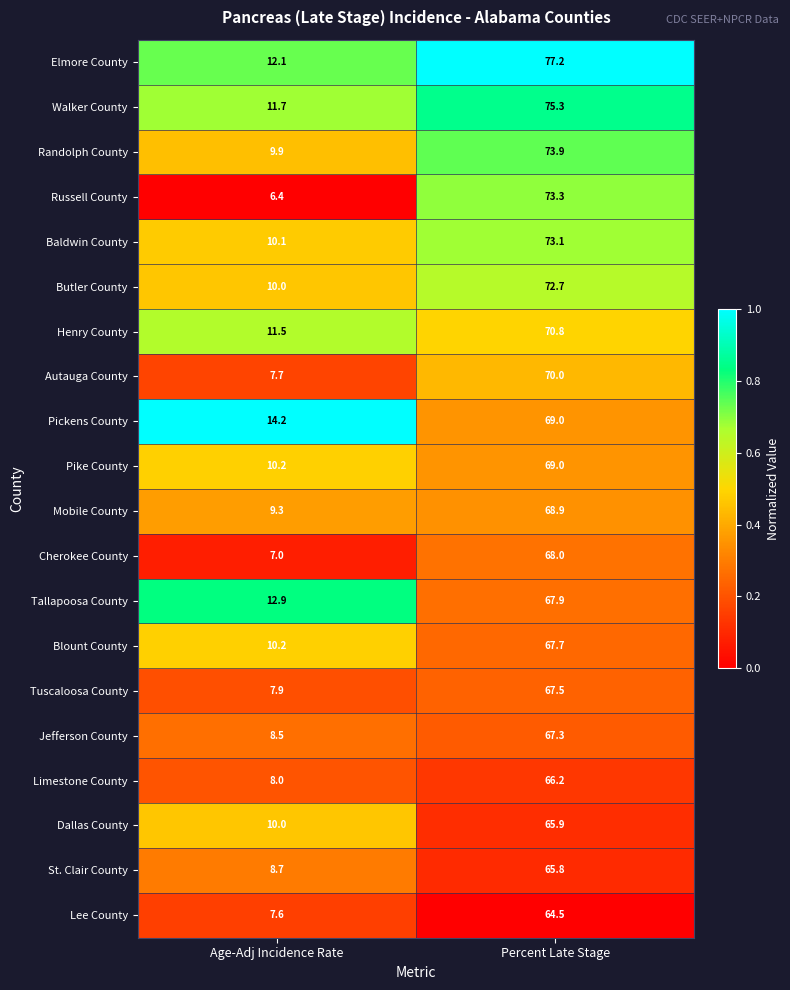

Which series has the widest spread of values?

Russell County